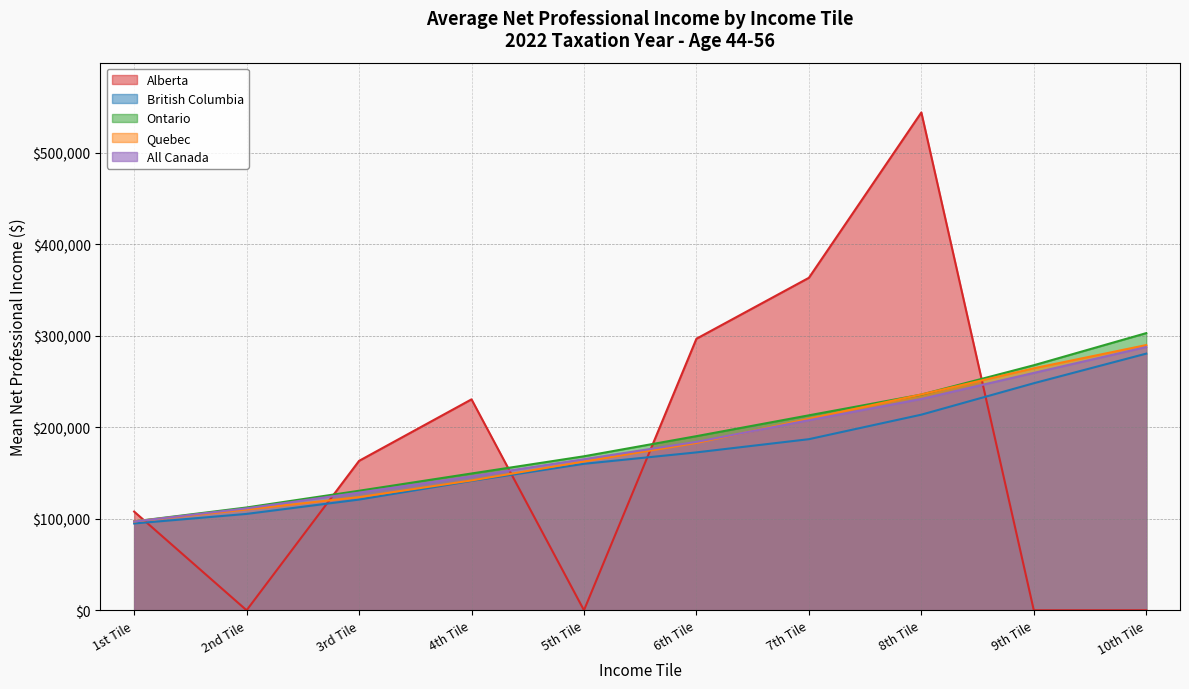

True or false: All Canada and British Columbia cross at least once.

False